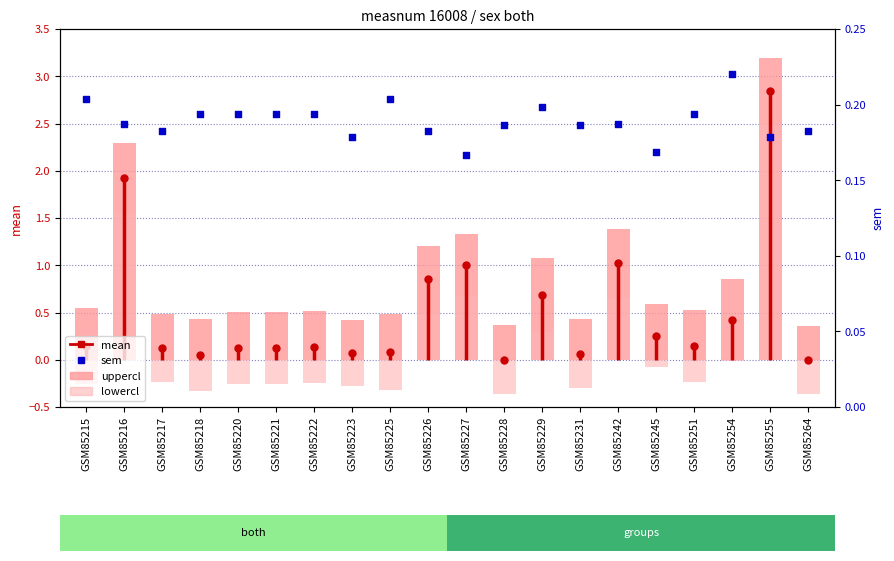

Which series has the largest total across all categories?

uppercl